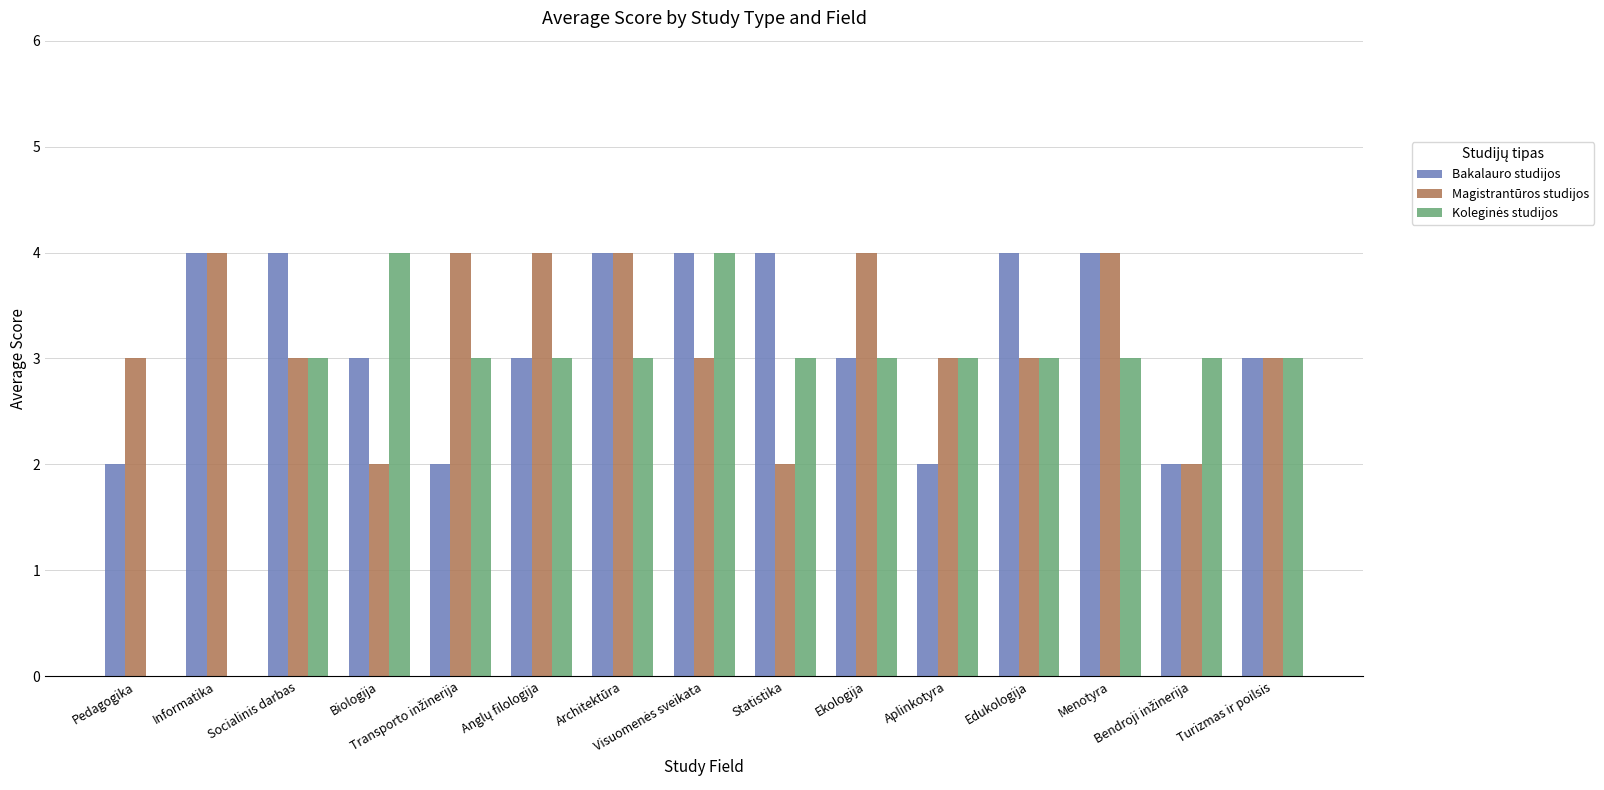

What is the greatest value displayed?

4